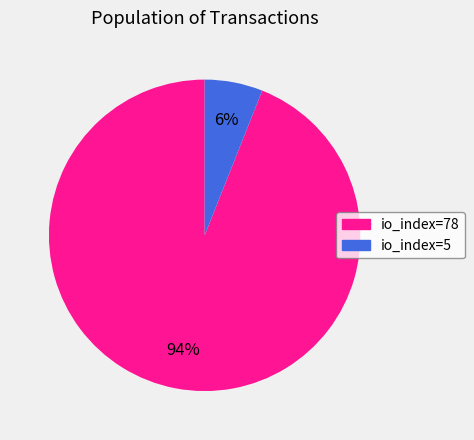

Is it true that io_index=5 is 6% of the pie?

True